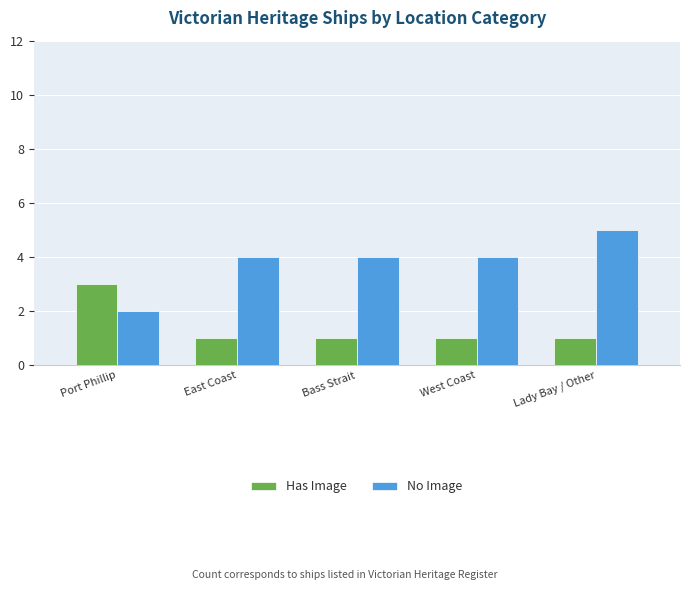

What is the approximate value of No Image at West Coast?

4